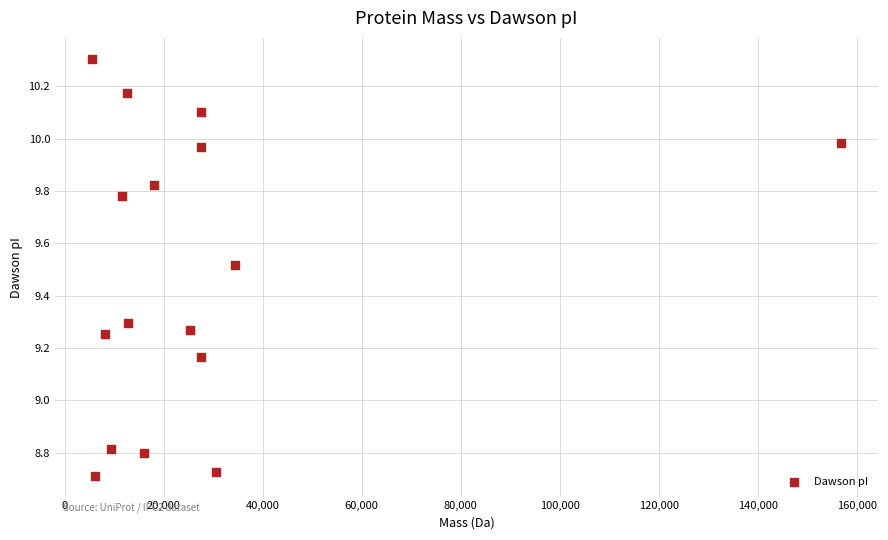

What is the range of X values (max minus min)?

151182.8